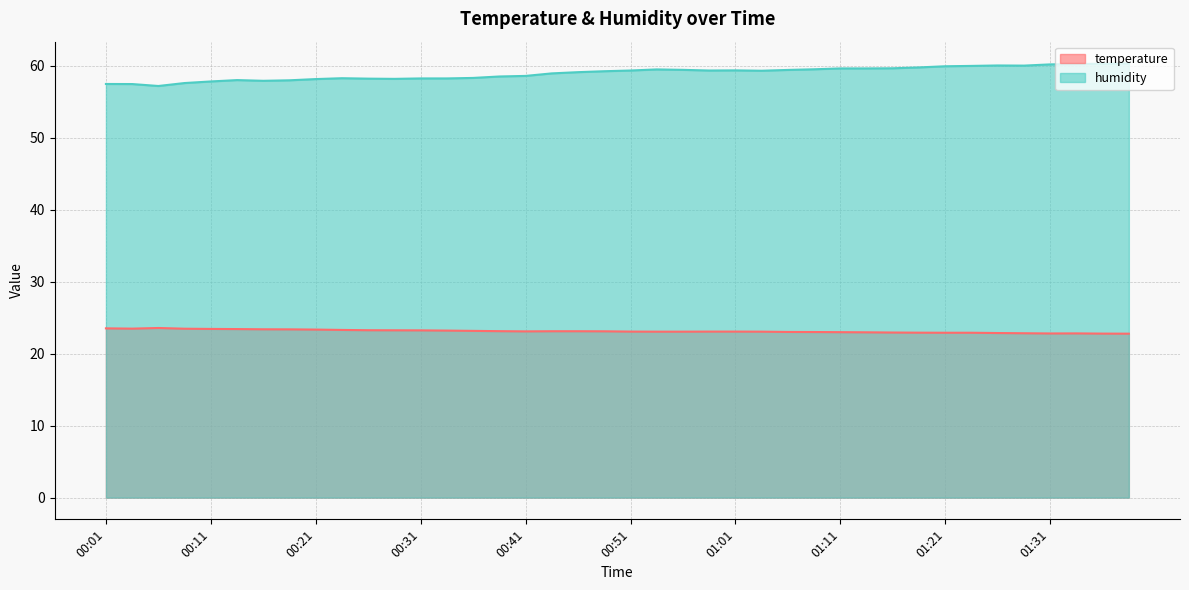

Between 01:09 and 01:31, which series saw the biggest shift?

humidity